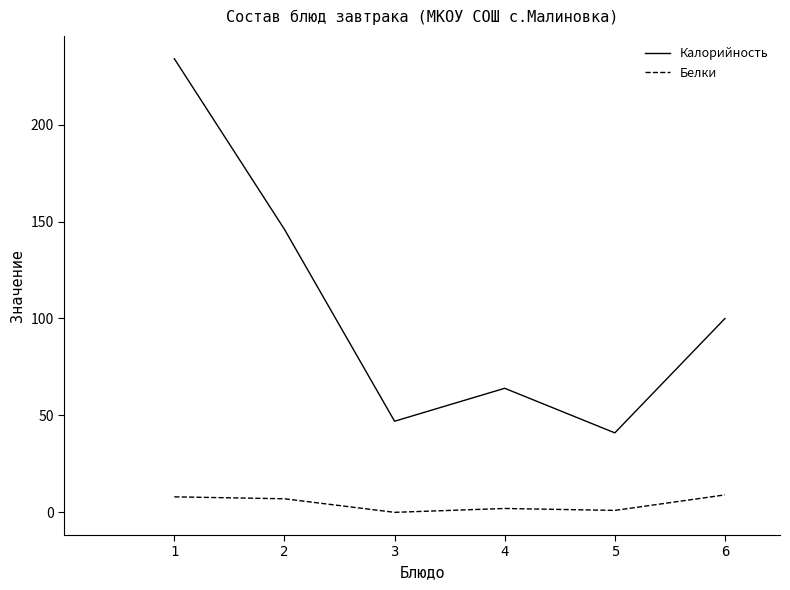

How many lines are shown in the chart?

2